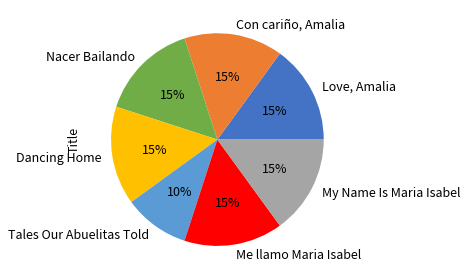

Combined, do Con cariño, Amalia and My Name Is Maria Isabel account for over 50%?

No